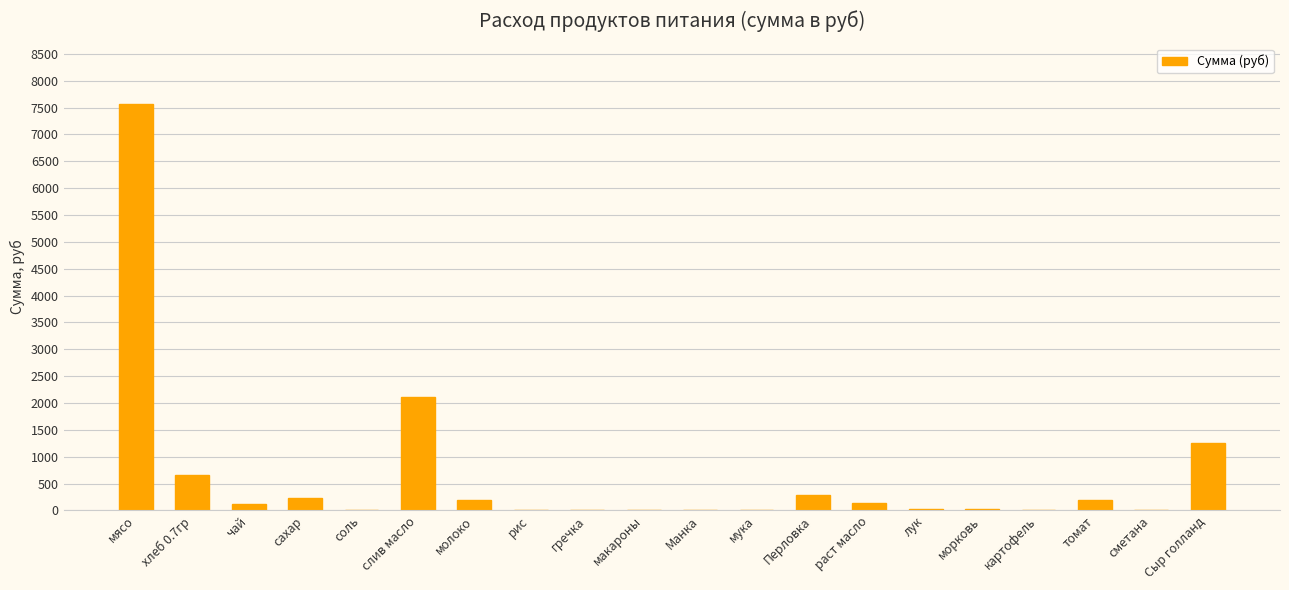

Which has a higher value, раст масло or соль?

раст масло